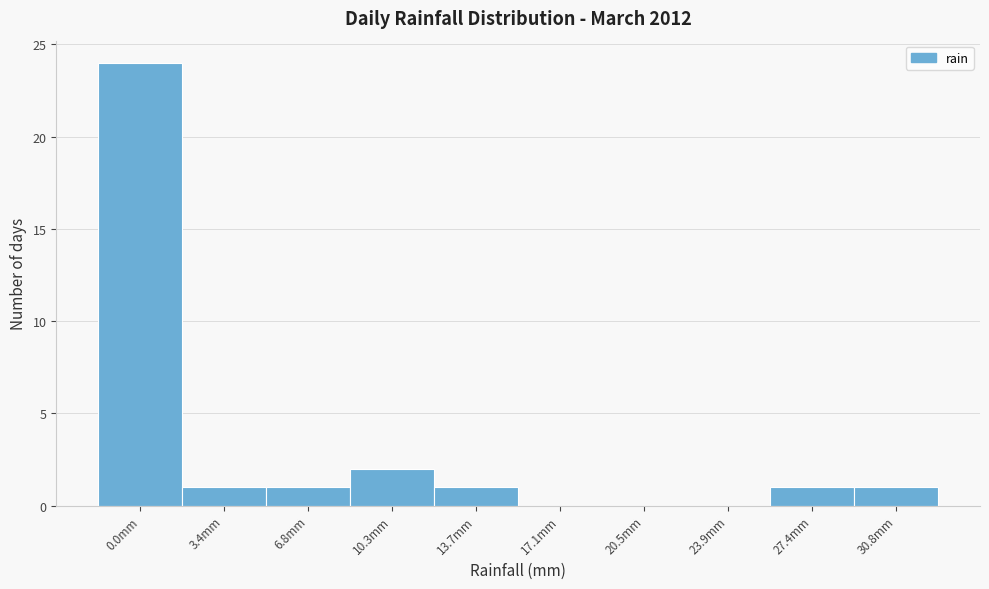

Reading right to left, extract all data points from this chart.

30.8mm=1	27.4mm=1	23.9mm=0	20.5mm=0	17.1mm=0	13.7mm=1	10.3mm=2	6.8mm=1	3.4mm=1	0.0mm=24